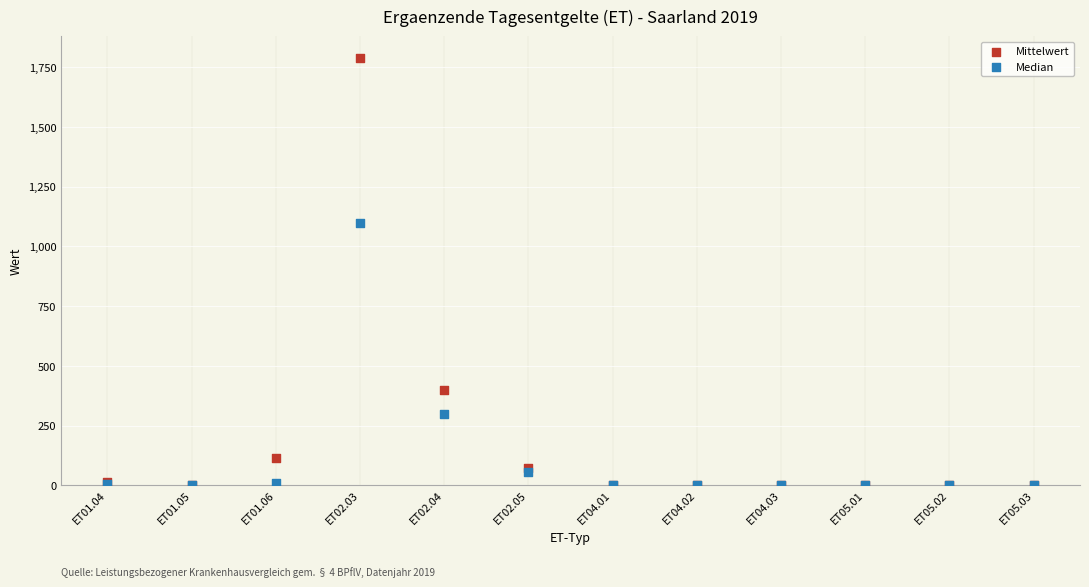

What are all the series names shown in the legend?

Mittelwert, Median